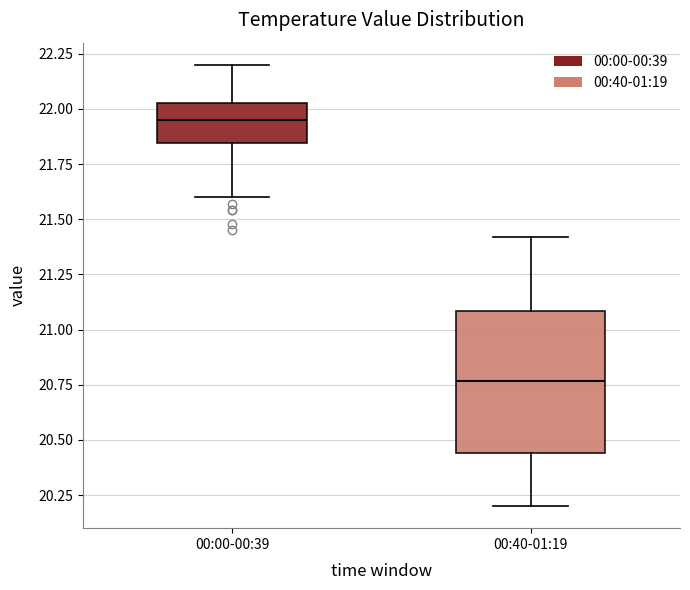

Reading left to right, read every box against the y-axis: the position of its median line, the range the box covers, and the ends of its whiskers. The values are not printed on the chart, so give them approximately, as read against the axis.

00:00-00:39: median 21.95, box 21.85 to 22.05, whiskers 21.60 to 22.20
00:40-01:19: median 20.75, box 20.45 to 21.10, whiskers 20.20 to 21.40